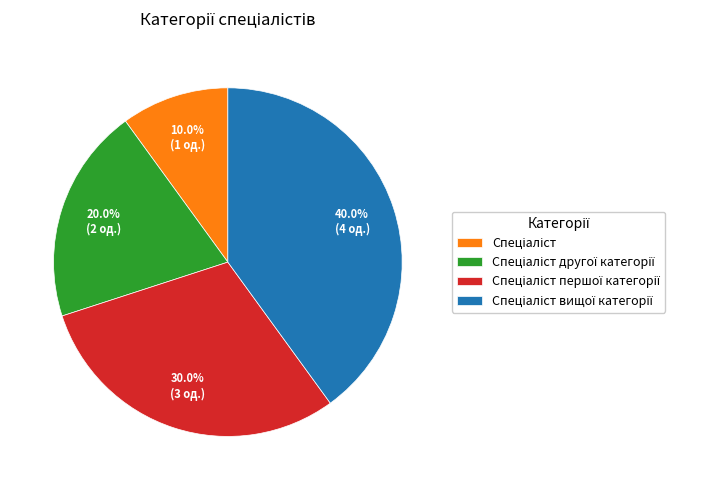

Is there a majority slice in this chart?

No